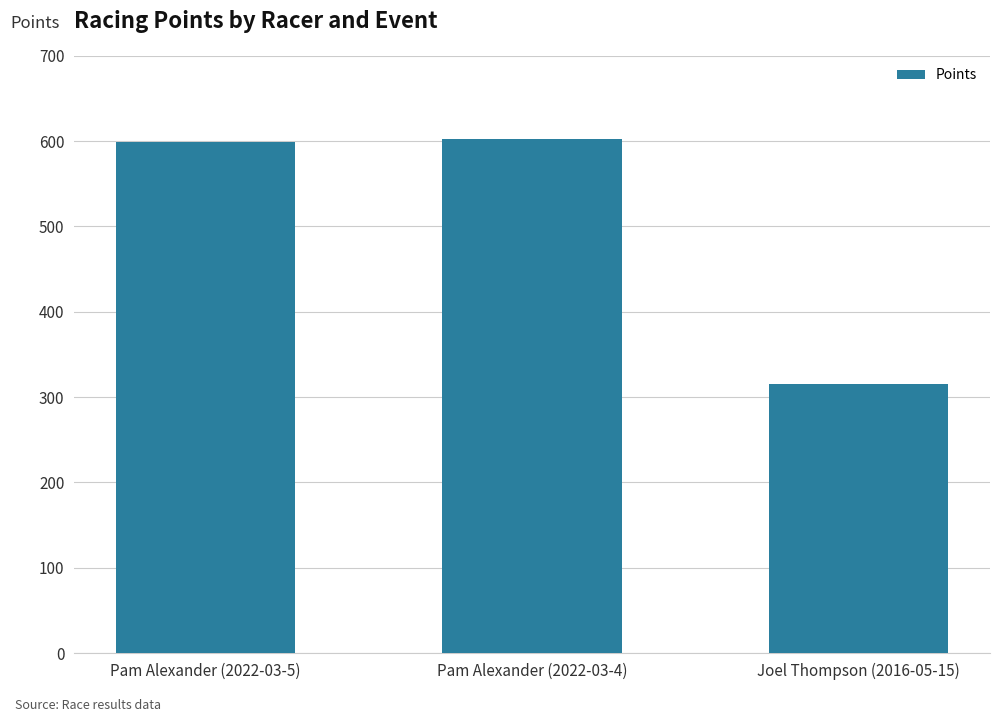

What is the difference between the maximum and second lowest values?

3.0